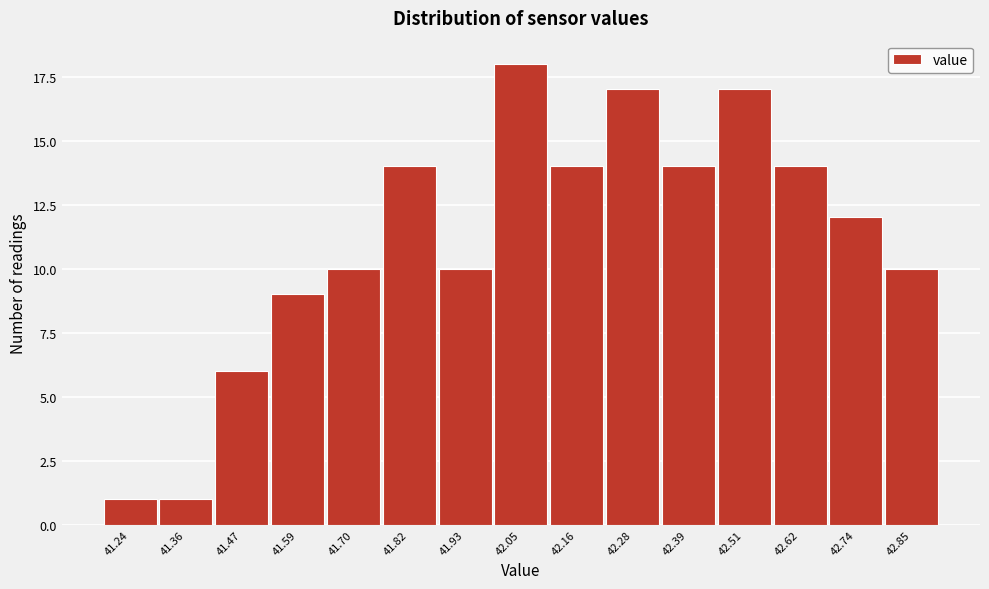

Reading left to right, what are all the values shown in this chart?

41.24=1	41.36=1	41.47=6	41.59=9	41.70=10	41.82=14	41.93=10	42.05=18	42.16=14	42.28=17	42.39=14	42.51=17	42.62=14	42.74=12	42.85=10